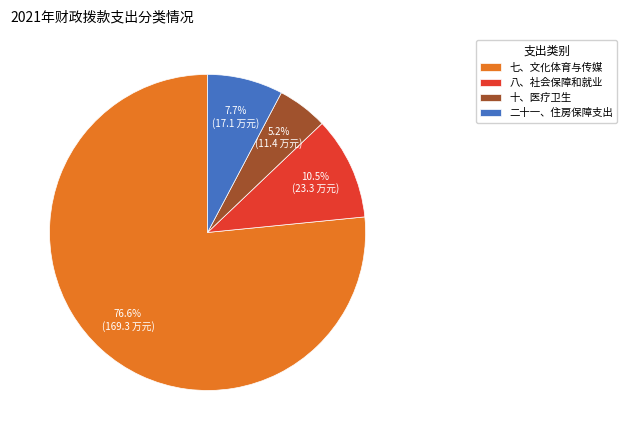

How many slices are in this pie chart?

4